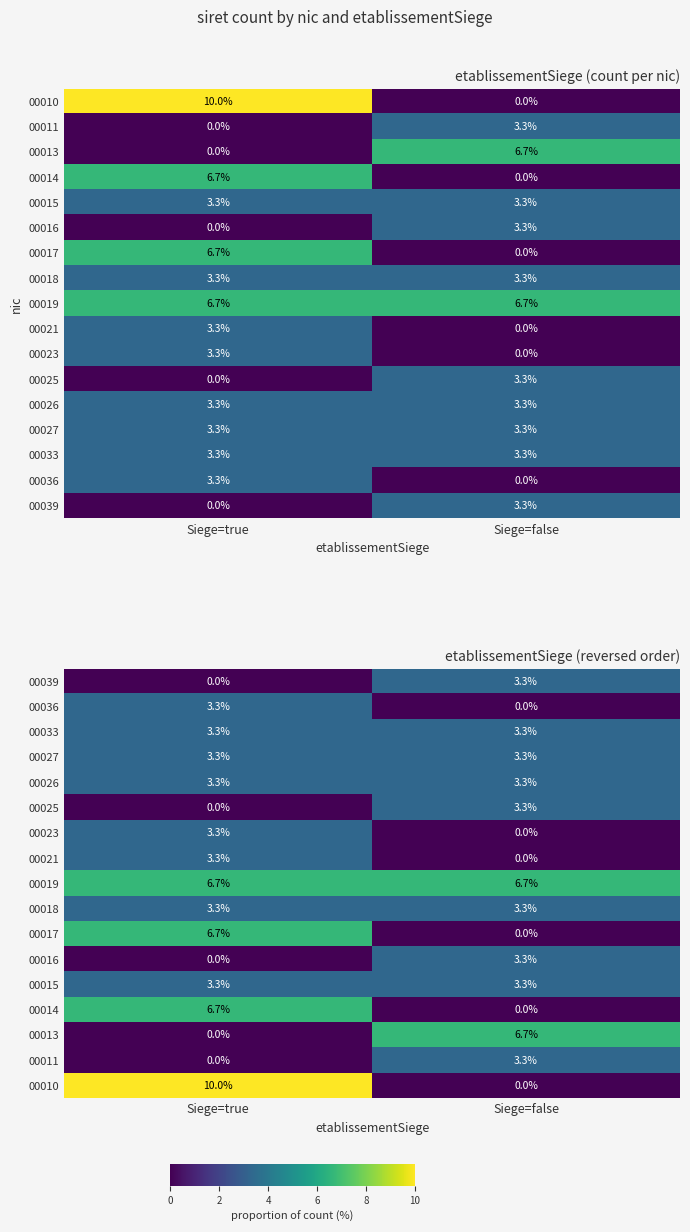

The 00025 series shows 0.0 at Siege=true. True or false?

True